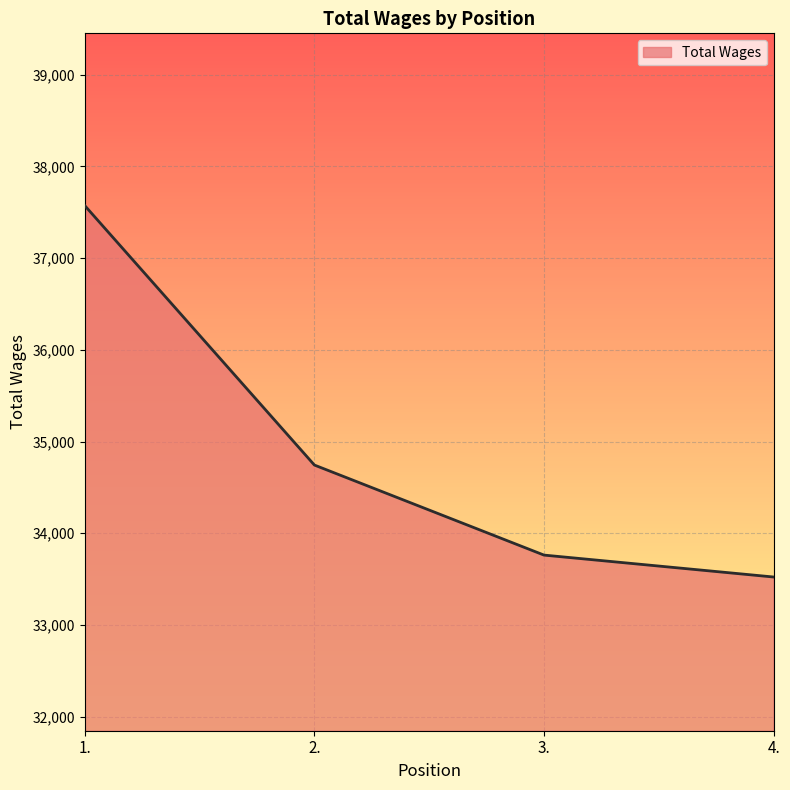

Reading right to left, extract all data points from this chart.

33523	33762	34744	37573